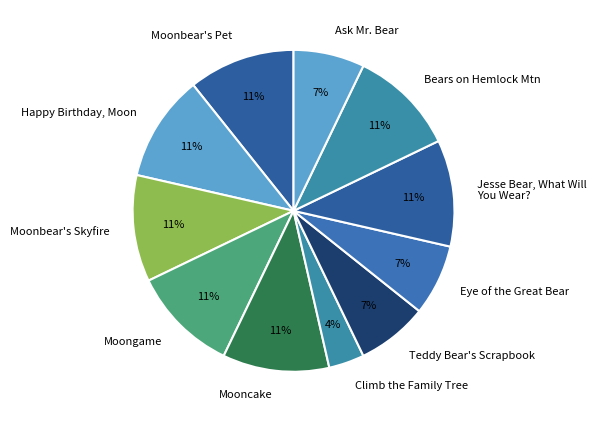

To the nearest percent, what percentage of the pie is Climb the Family Tree?

4%